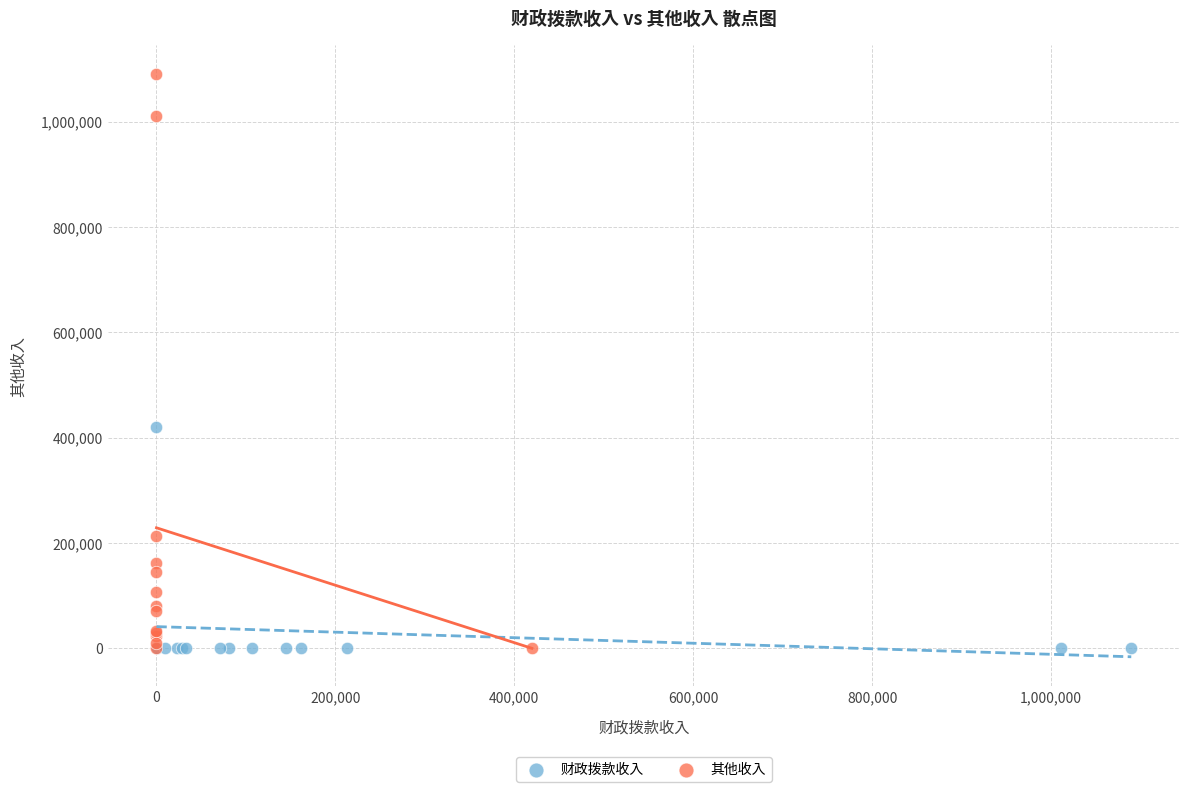

Which series has the largest Y range (max minus min)?

其他收入